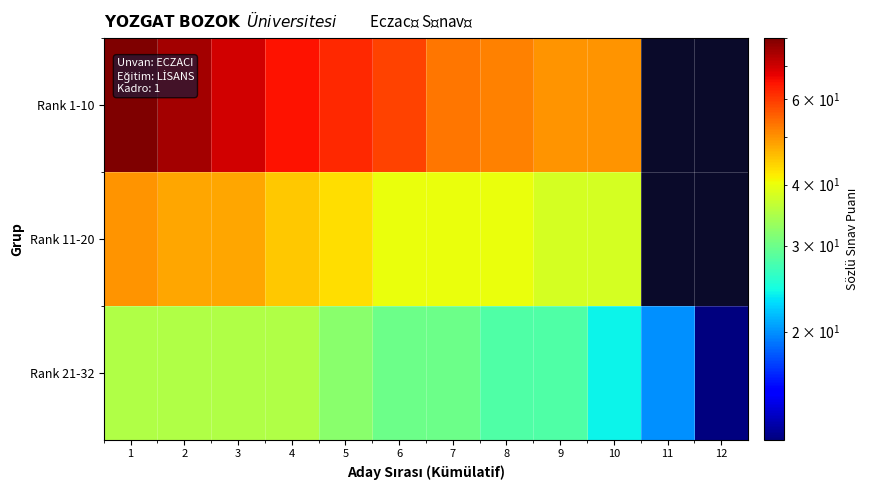

How many distinct data groups are displayed?

3